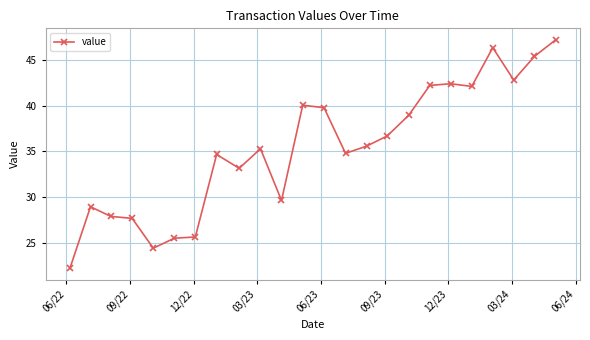

What is the greatest value displayed?

47.2